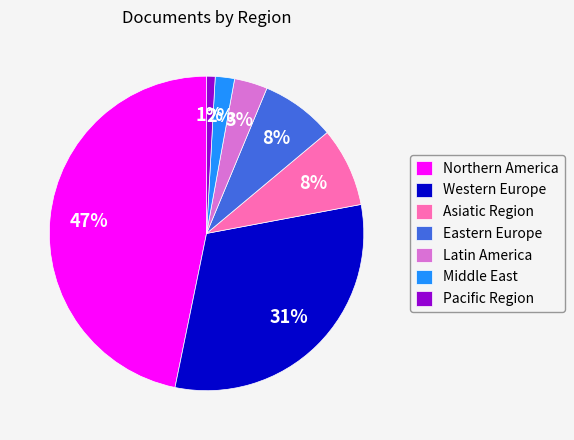

To the nearest percent, what is the difference between the largest and smallest slice percentages?

46%